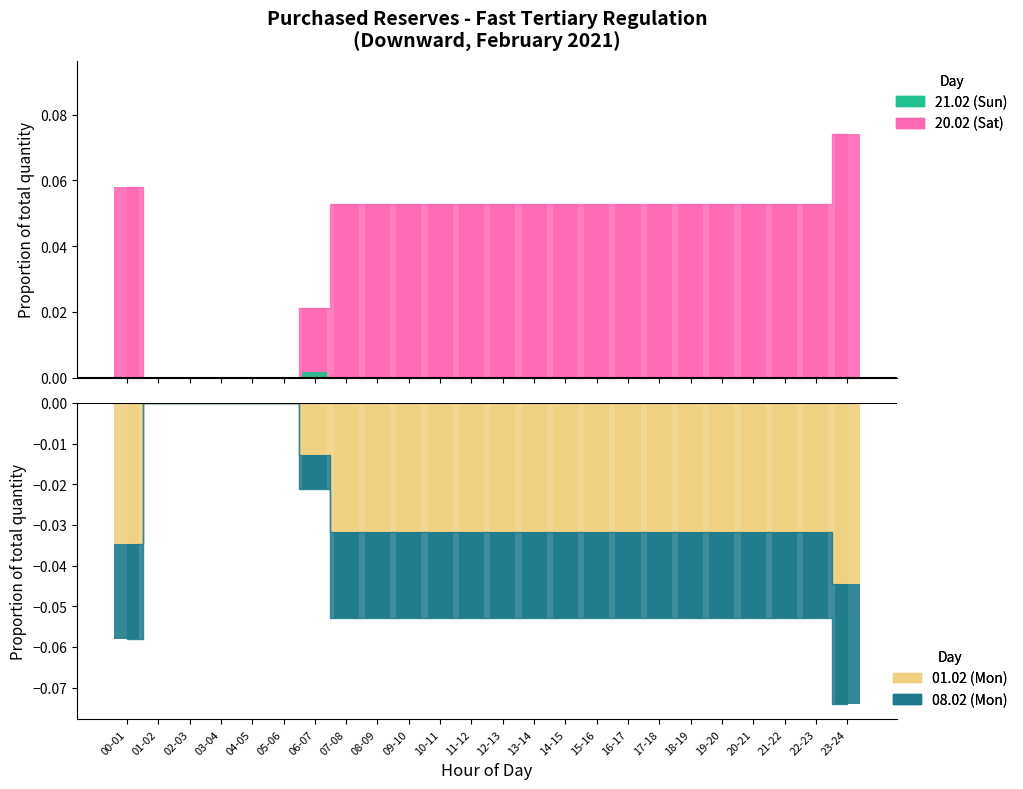

At which label is 20.02 (Sat) bar closest to 0?

01-02